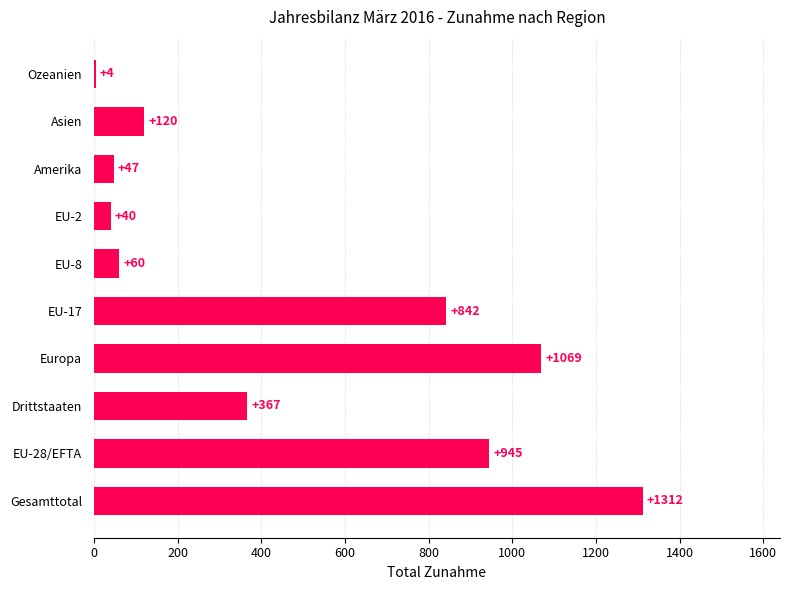

The value at EU-2 is 40. True or false?

True